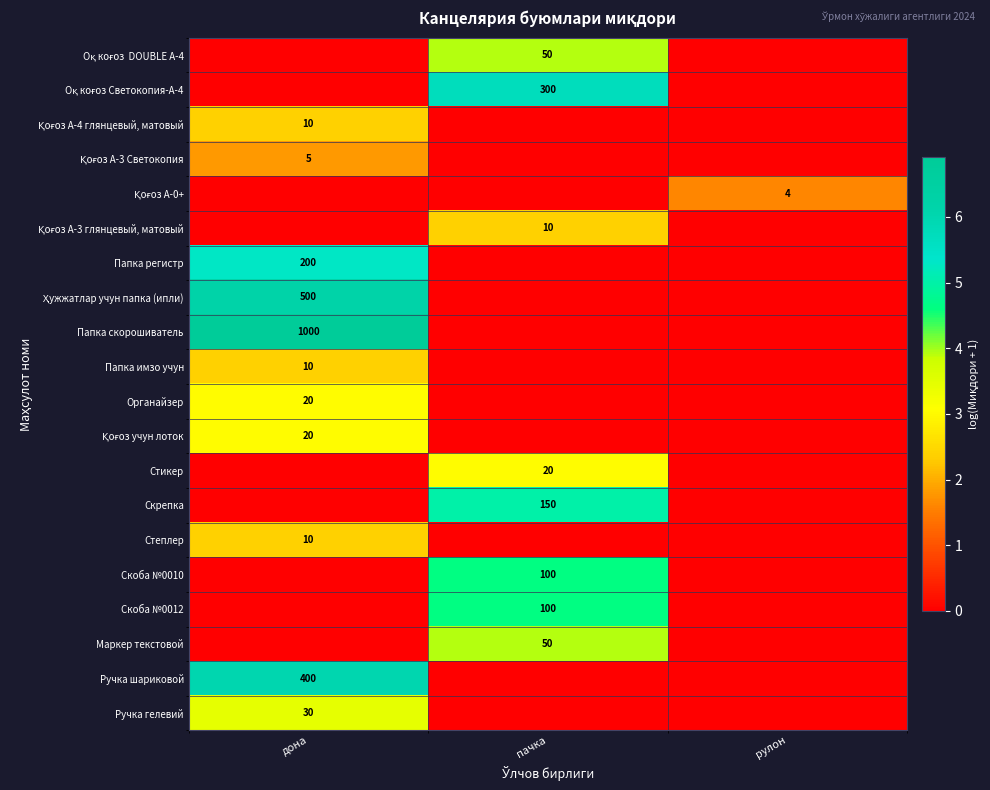

Rank the series at пачка from lowest to highest value.

Қоғоз А-4 глянцевый, матовый, Қоғоз А-3 Светокопия, Қоғоз А-0+, Папка регистр, Ҳужжатлар учун папка (ипли), Папка скорошиватель, Папка имзо учун, Органайзер, Қоғоз учун лоток, Степлер, Ручка шариковой, Ручка гелевий, Қоғоз А-3 глянцевый, матовый, Стикер, Оқ коғоз DOUBLE A-4, Маркер текстовой, Скоба №0010, Скоба №0012, Скрепка, Оқ коғоз Светокопия-А-4